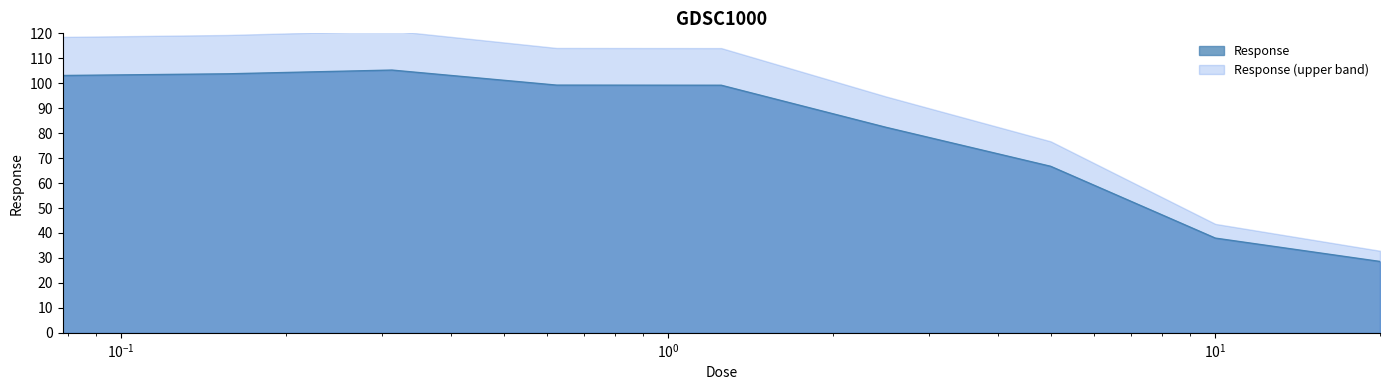

At which label does the data first exceed 99?

0.078125